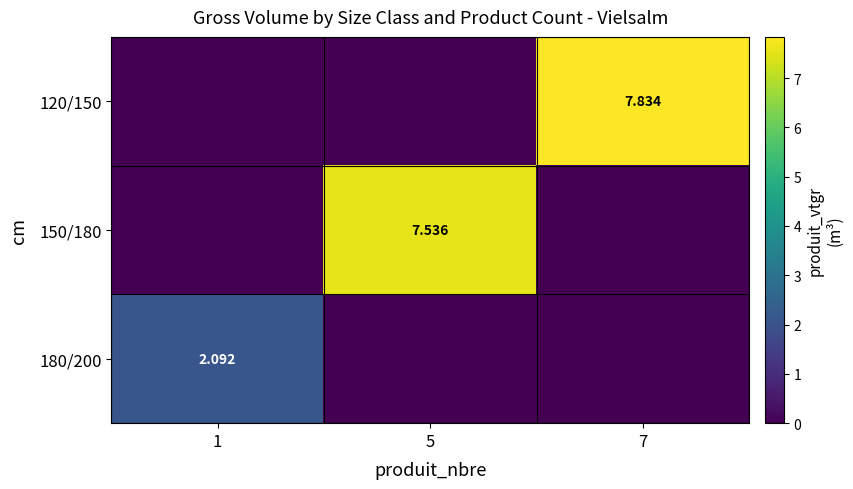

At which category is the sum across all series the highest?

7